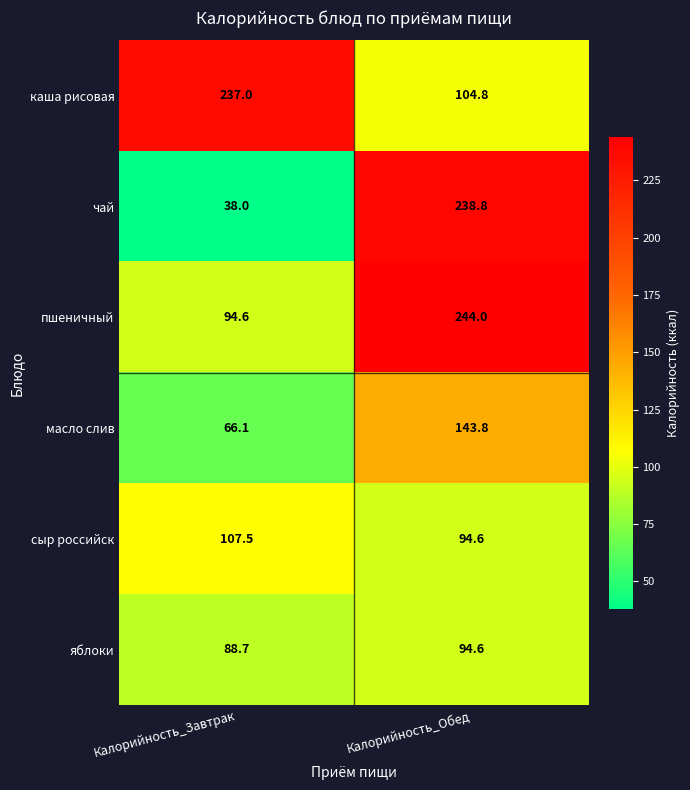

How many data points does each series have?

2